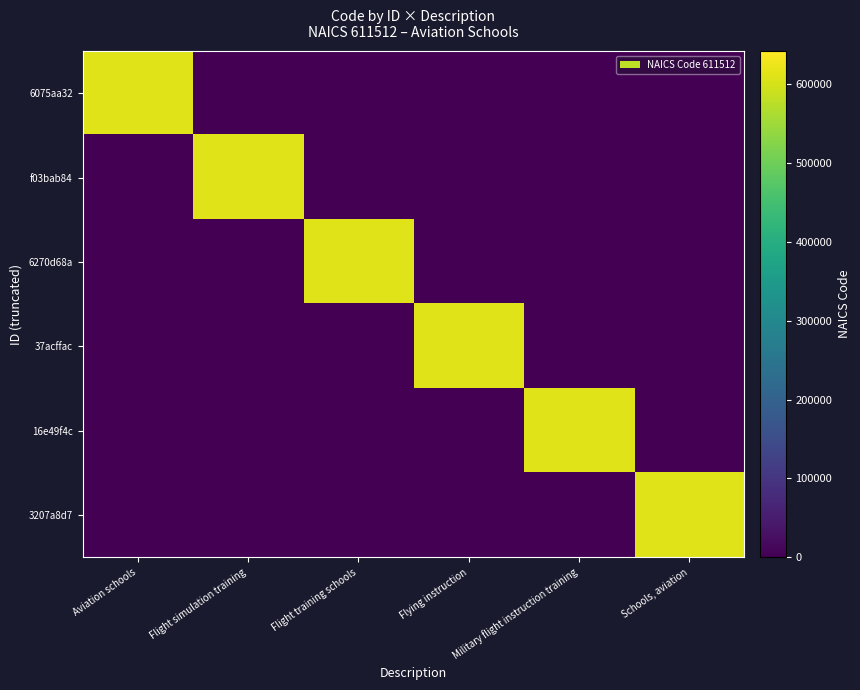

What is the difference between the maximum and minimum values in the f03bab84 series?

611512